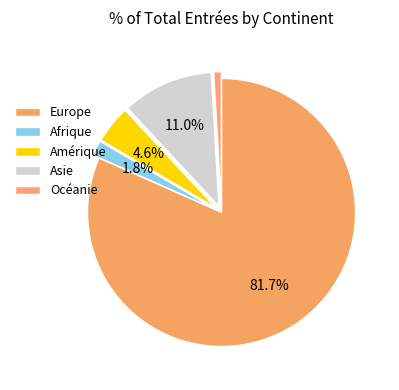

Does Europe account for over 50% of the chart?

Yes